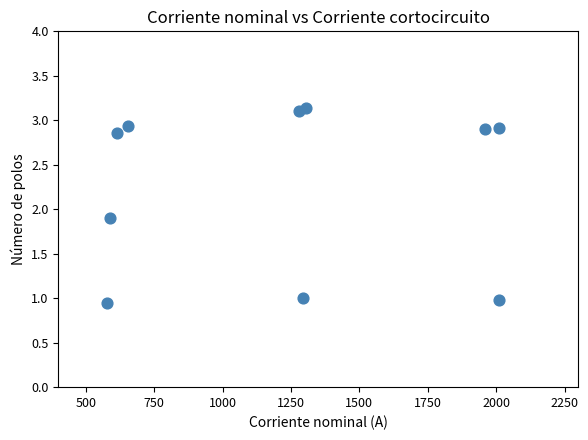

What is the range of Y values (max minus min)?

2.2